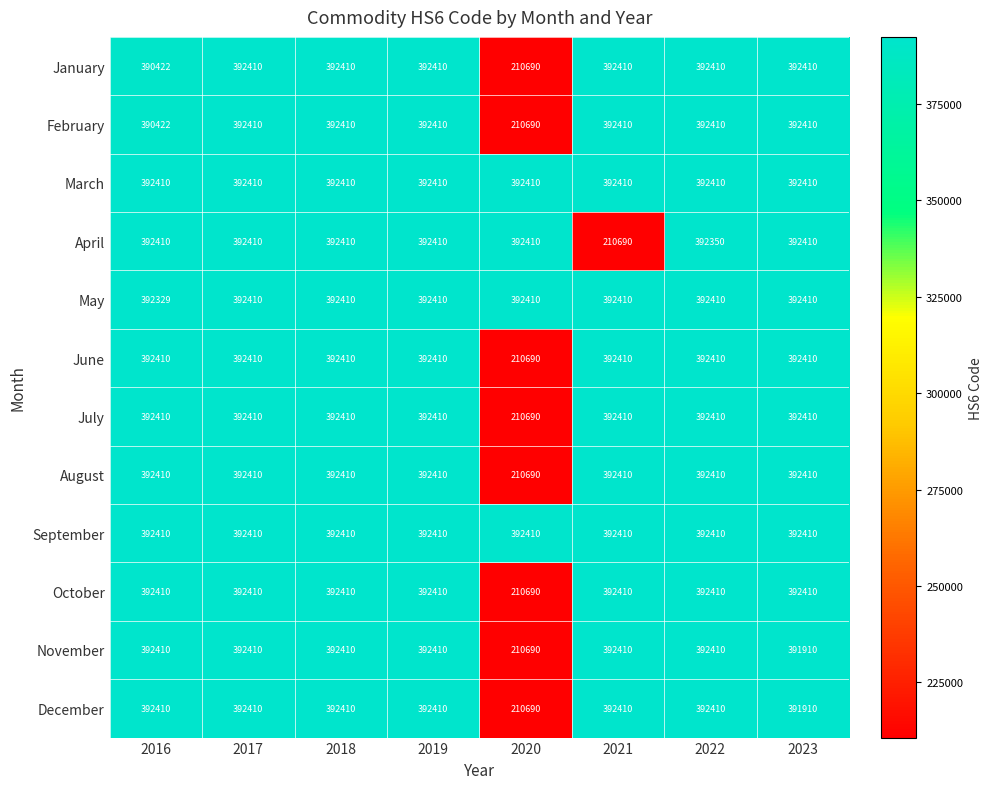

What is the average value of the October series?

369695